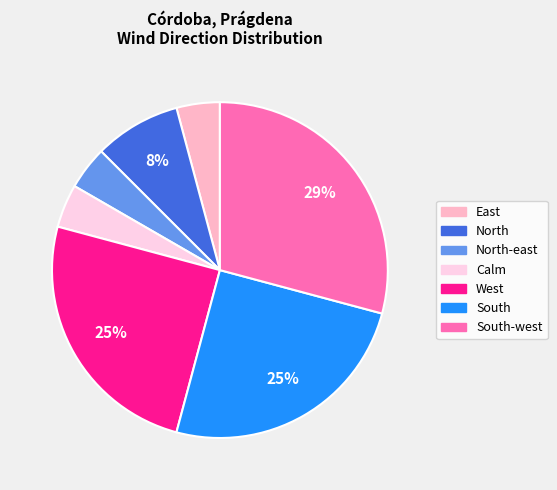

Approximately how many times larger is the value at North compared to South-west?

0.3